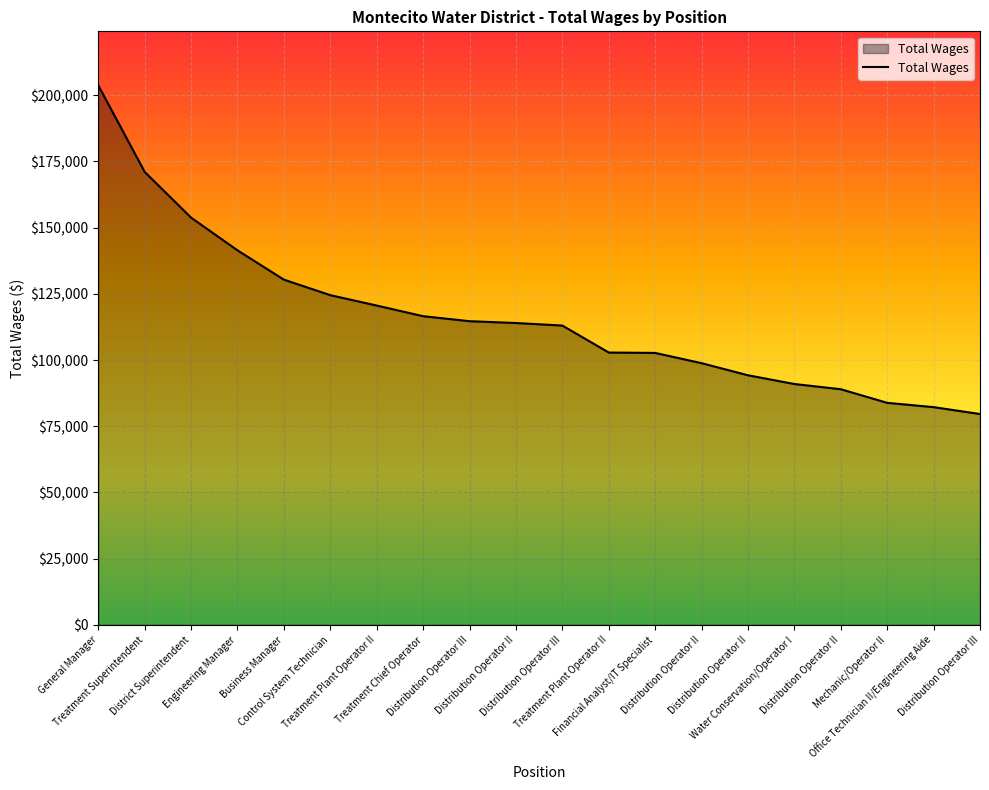

Is this an area chart (filled region under the line)?

Yes